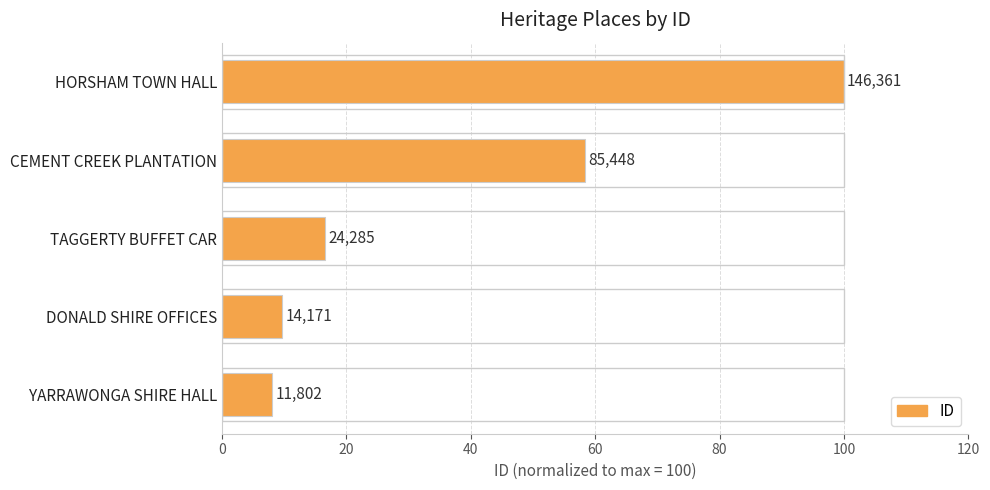

How many bars are there in total?

5